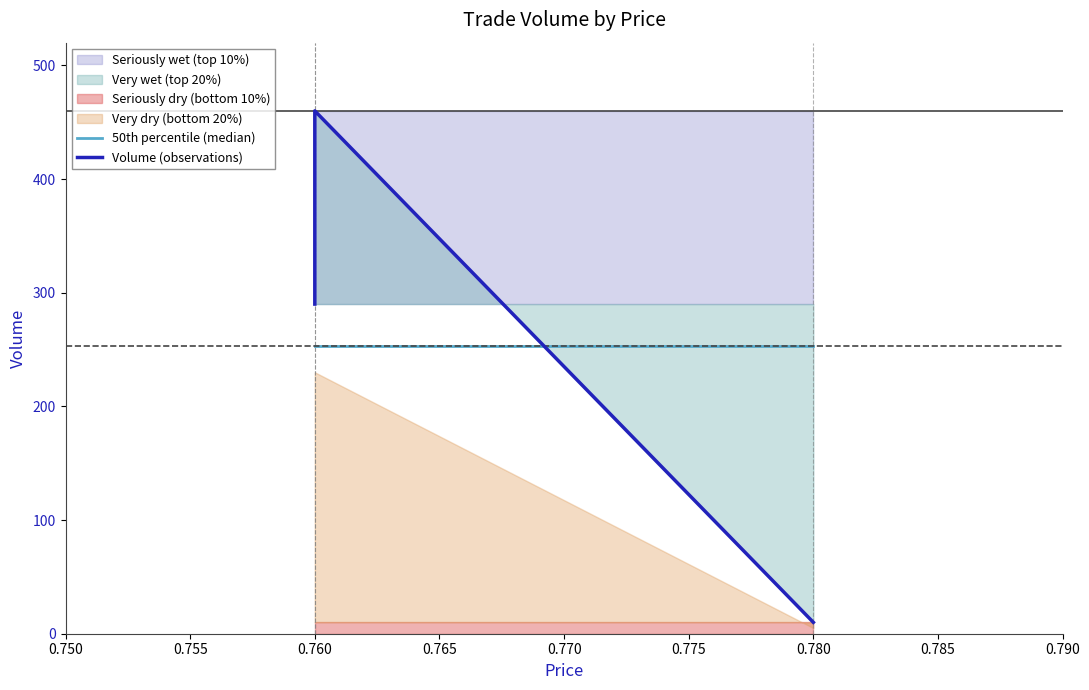

What is the highest value of the Volume (observations) series?

460.0